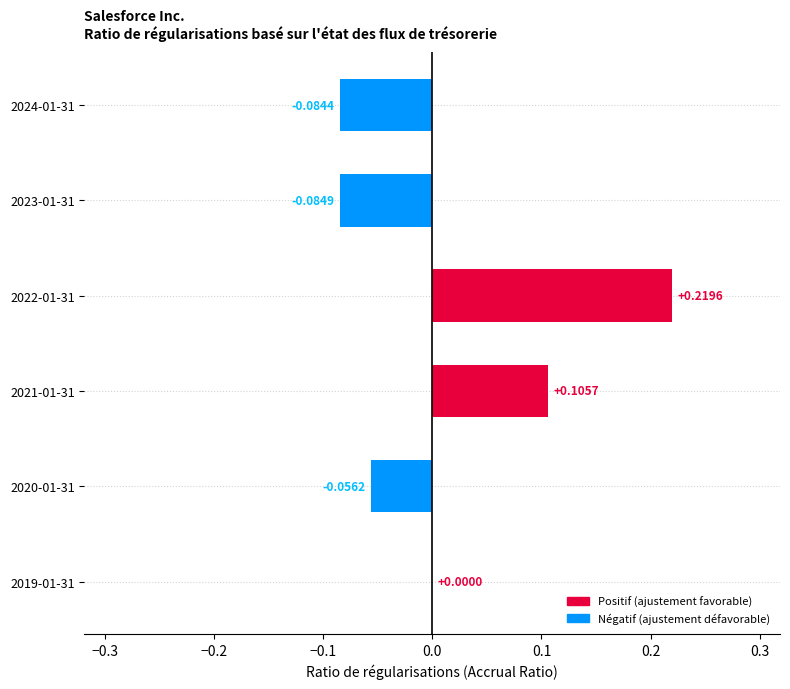

Which has a higher value, 2019-01-31 or 2024-01-31?

2019-01-31